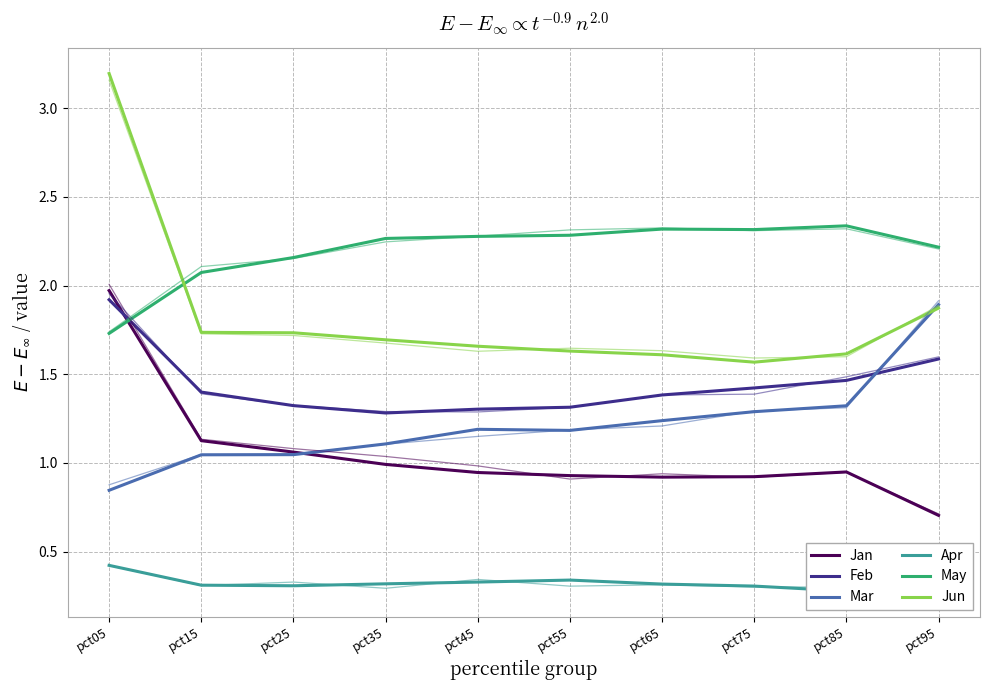

What is the difference between the highest and lowest values at pct85?

2.1